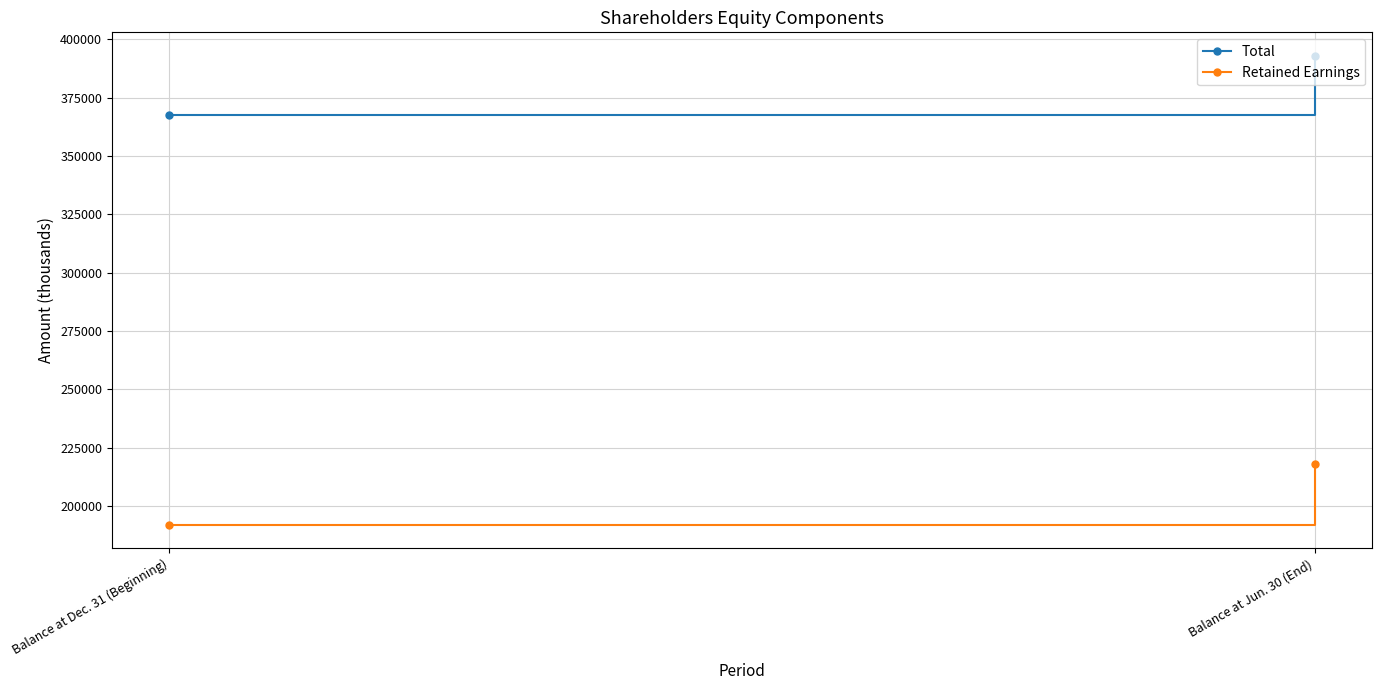

Rank the categories by Retained Earnings value from lowest to highest.

Balance at Dec. 31 (Beginning), Balance at Jun. 30 (End)